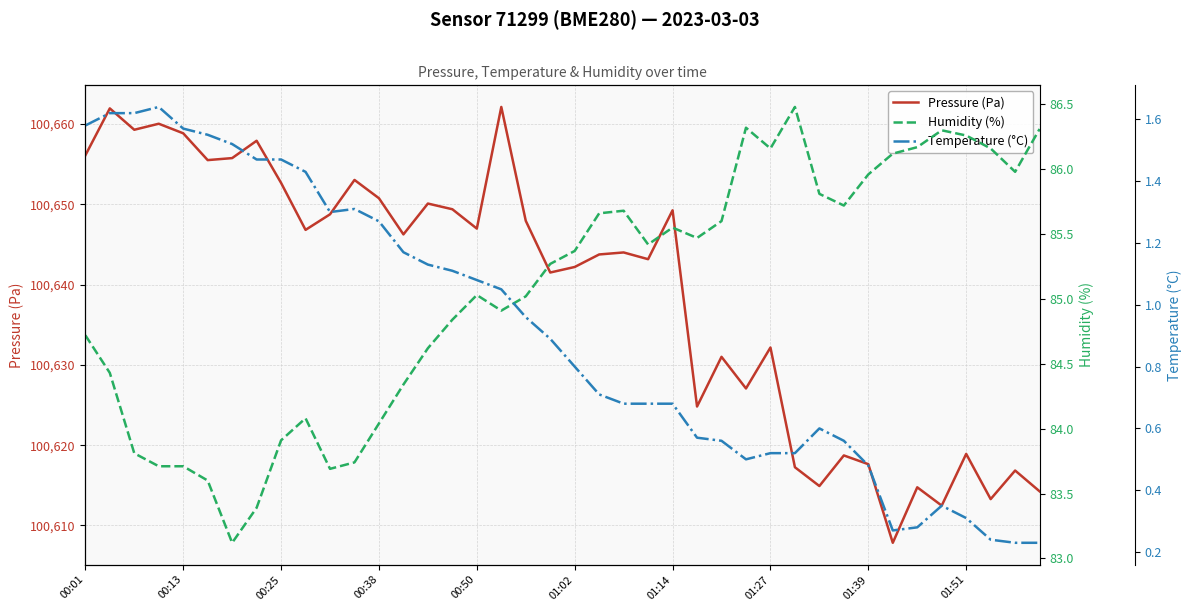

True or false: Humidity (%) has more than 1 interior local peaks.

True